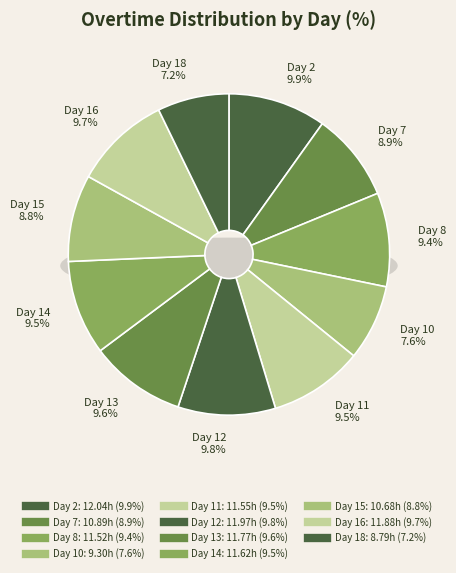

To the nearest percent, what is the difference between the largest and smallest slice percentages?

3%